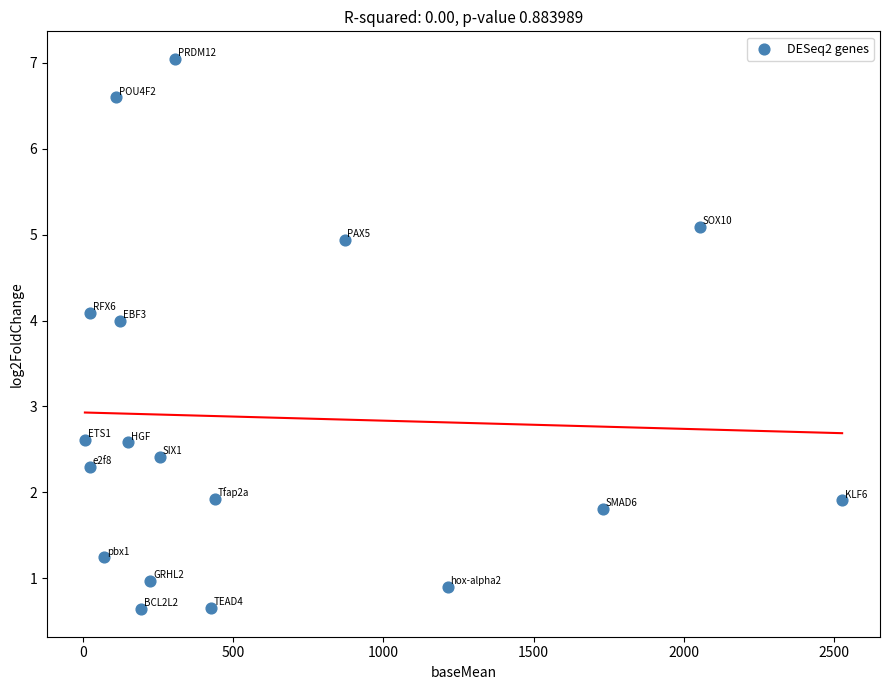

What is the range of Y values (max minus min)?

6.4